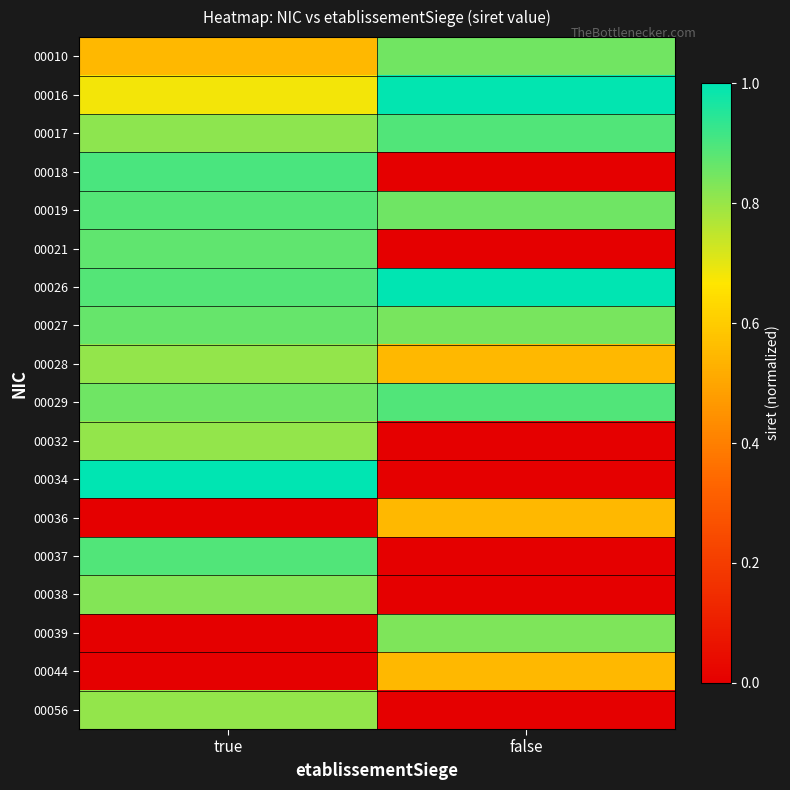

Reading right to left, list all the values displayed in this chart.

00010: false=0.9	true=0.6
00016: false=1.0	true=0.7
00017: false=0.9	true=0.8
00018: false=0.0	true=0.9
00019: false=0.9	true=0.9
00021: false=0.0	true=0.9
00026: false=1.0	true=0.9
00027: false=0.8	true=0.9
00028: false=0.6	true=0.8
00029: false=0.9	true=0.9
00032: false=0.0	true=0.8
00034: false=0.0	true=1.0
00036: false=0.6	true=0.0
00037: false=0.0	true=0.9
00038: false=0.0	true=0.8
00039: false=0.8	true=0.0
00044: false=0.6	true=0.0
00056: false=0.0	true=0.8